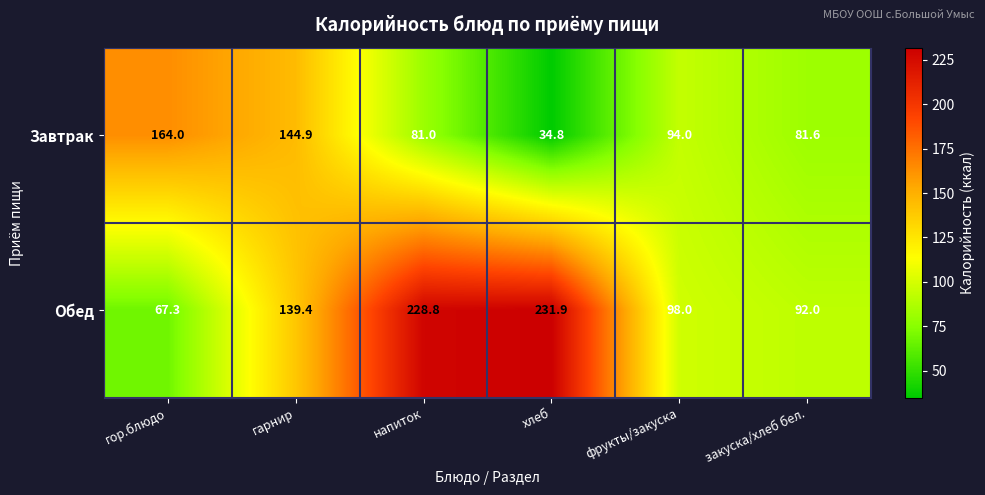

What is the average value of the Обед series?

142.9